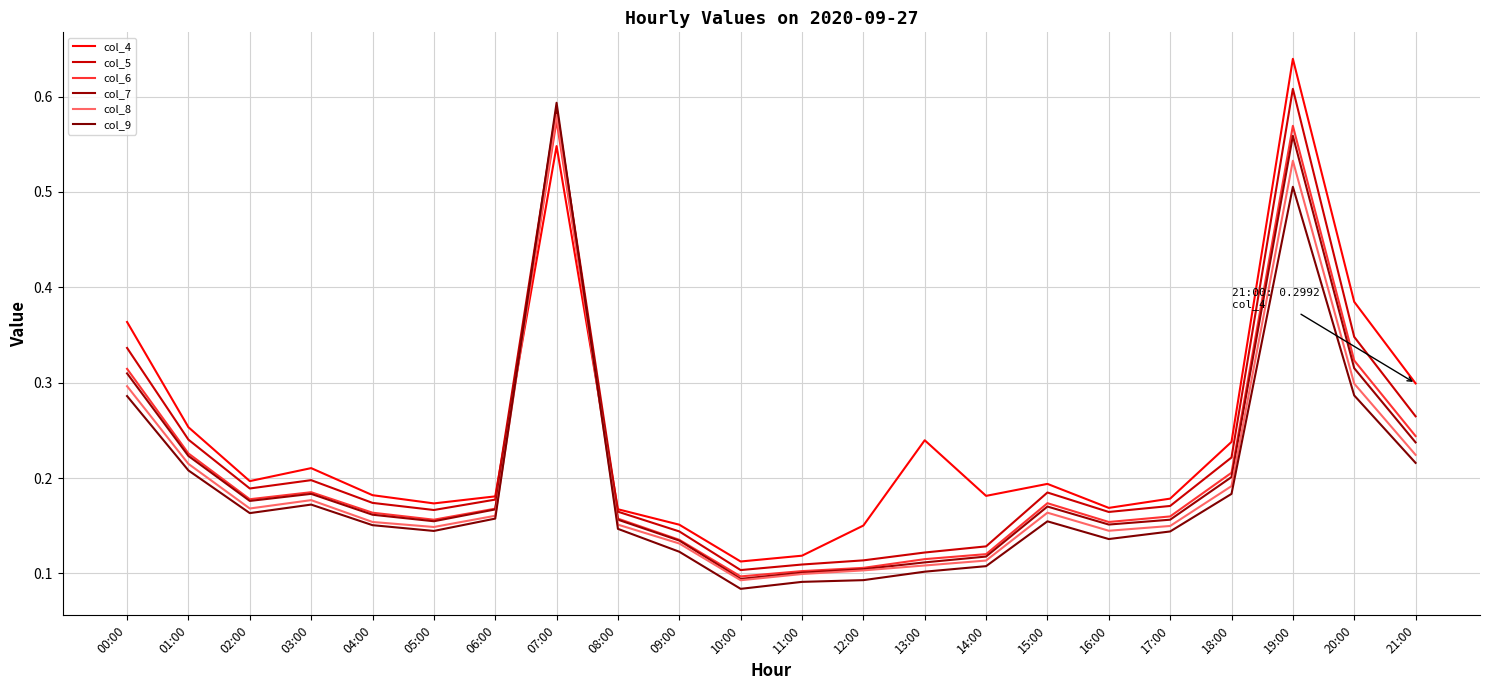

What is the label of the 21st point from the left?

20:00